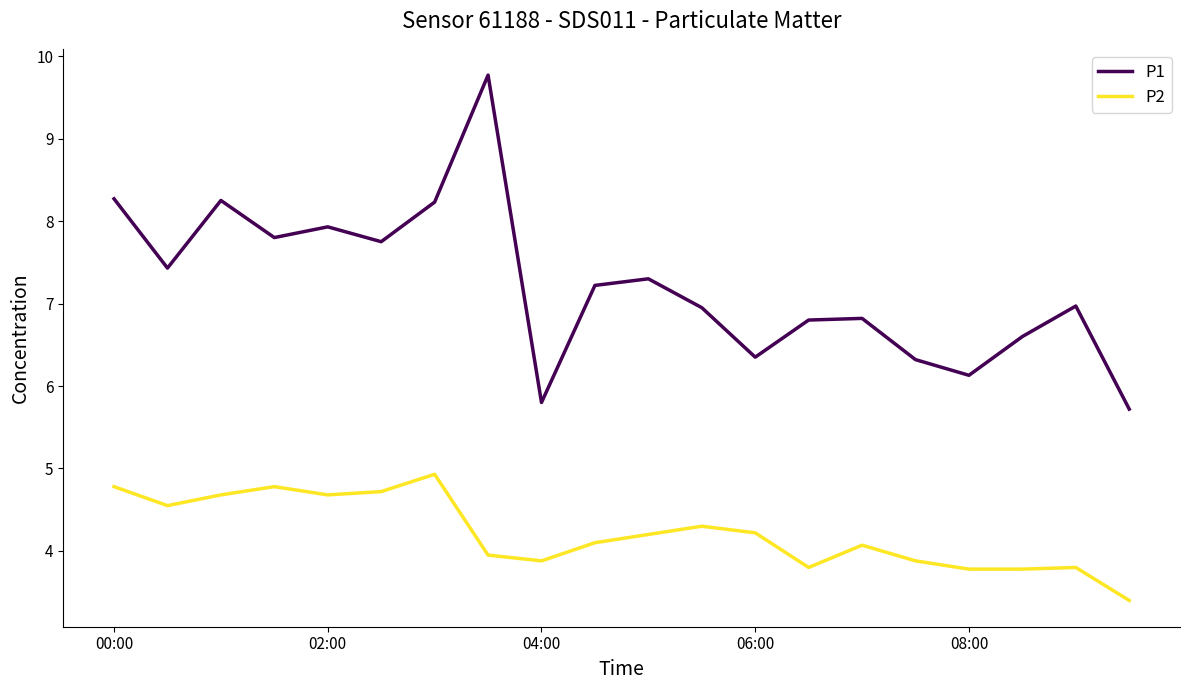

At how many categories does at least one series exceed 4?

20